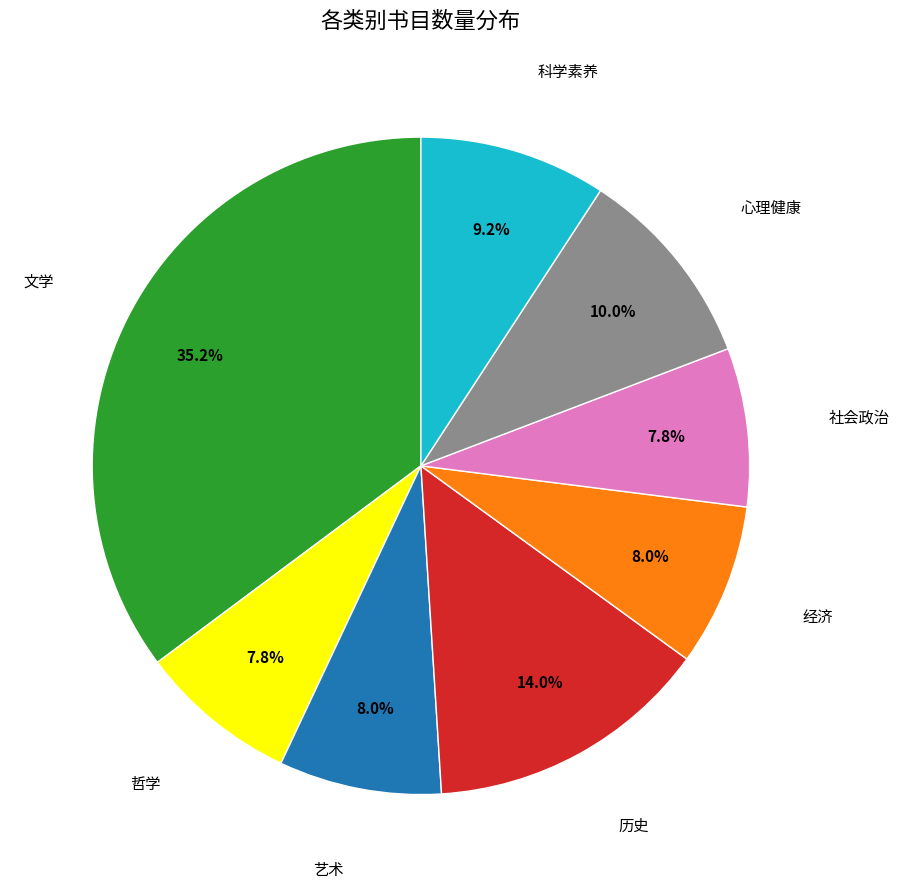

Does any single category account for the majority?

No